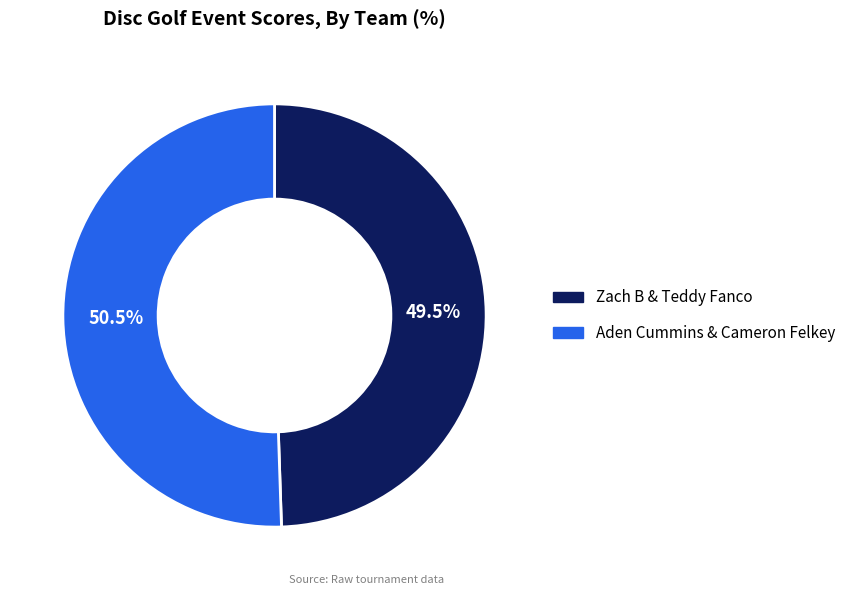

Approximately how many times larger is the value at Aden Cummins & Cameron Felkey compared to Zach B & Teddy Fanco?

1.0